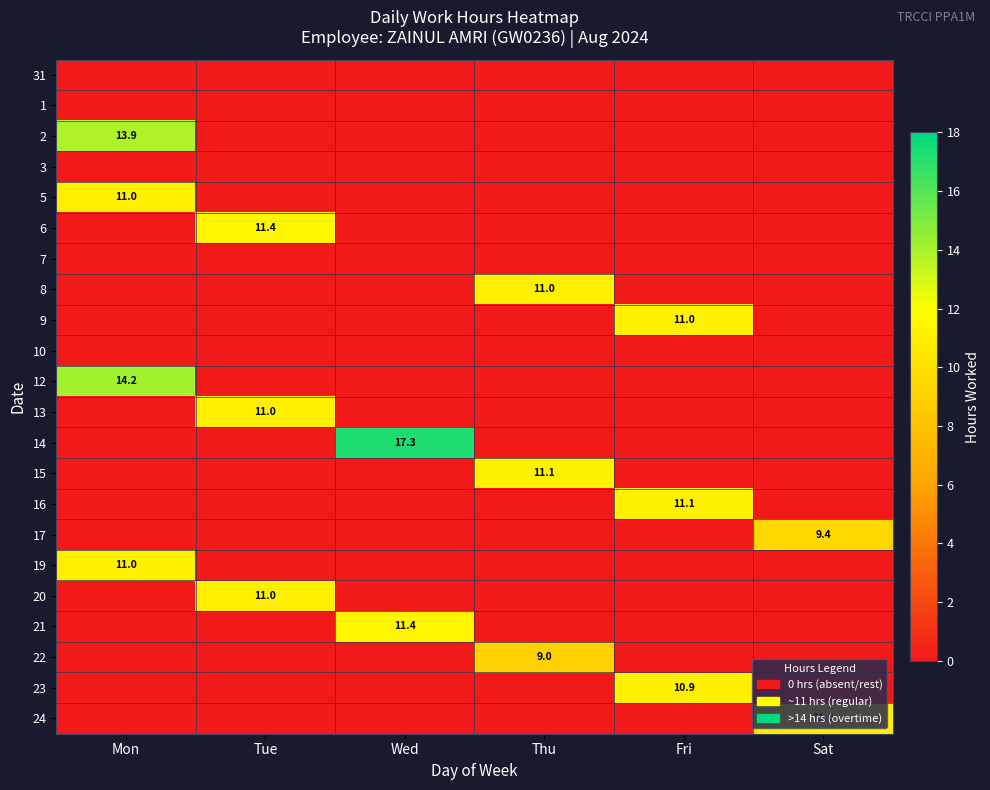

The 2 series shows 13.9 at Mon. True or false?

True